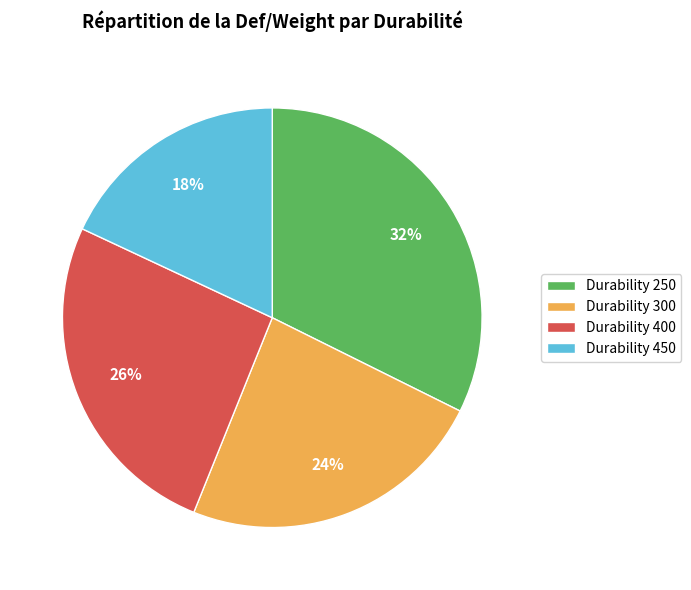

Count the number of slices in the pie.

4